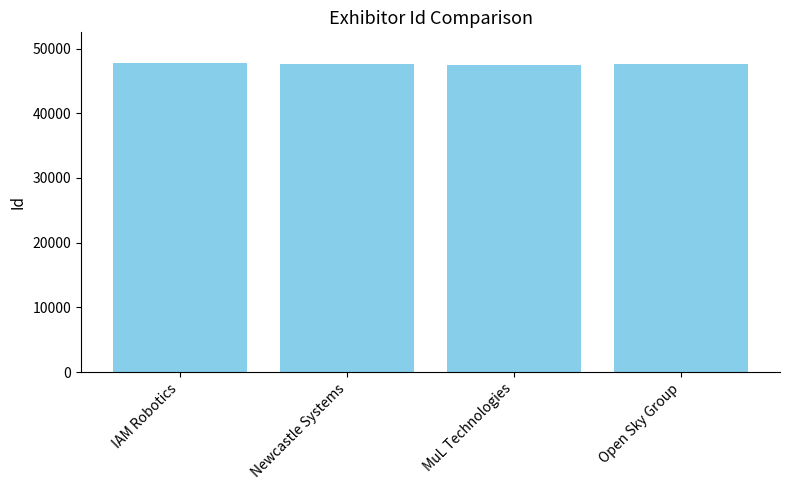

What is the difference between the second highest and minimum values?

142